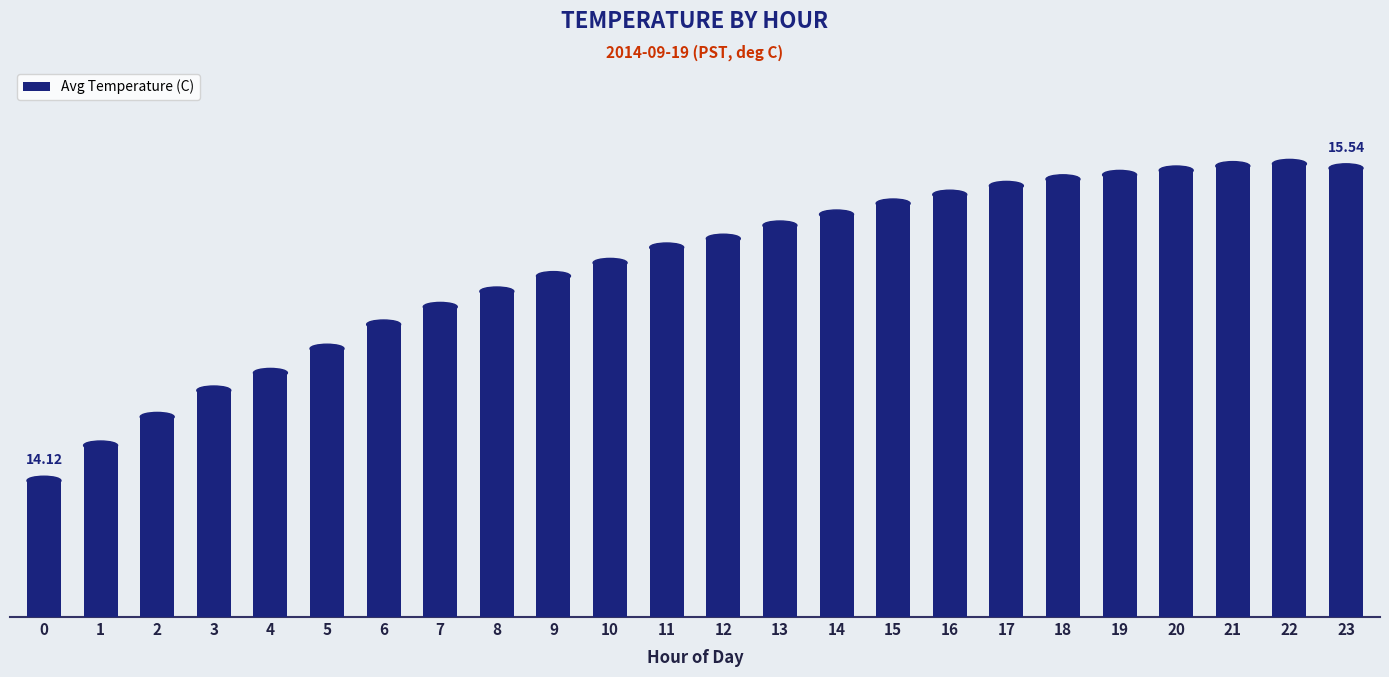

Are the bars horizontal?

No